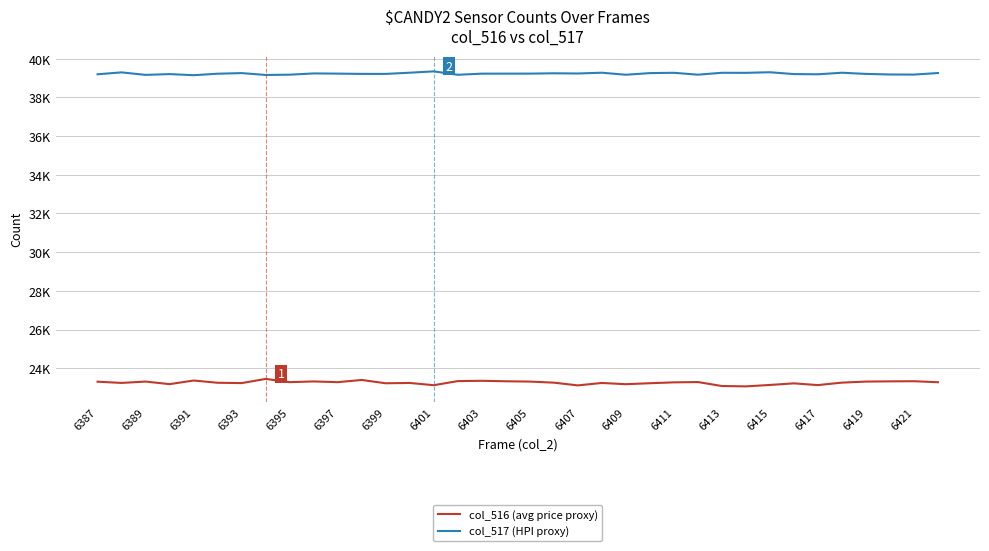

What is the maximum value shown in the chart?

39343